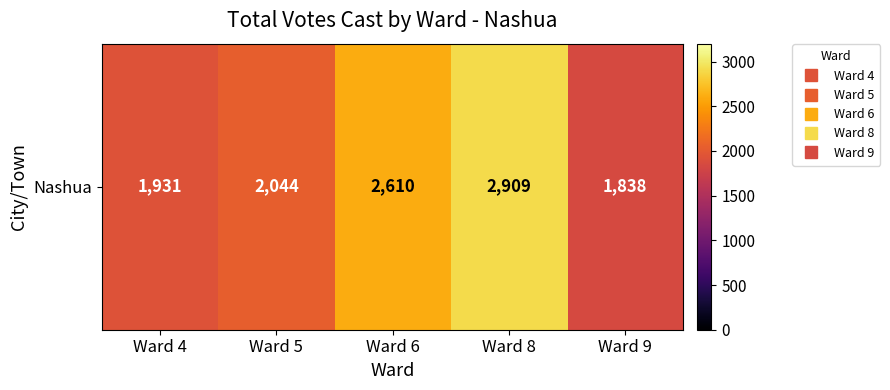

List the labels in order of value, smallest first.

Ward 9, Ward 4, Ward 5, Ward 6, Ward 8